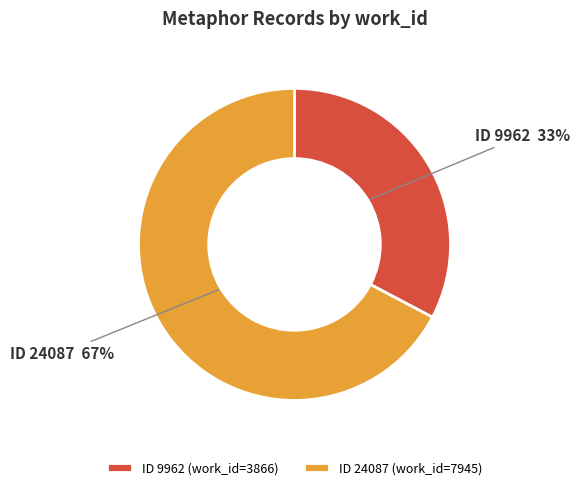

Is there a majority slice in this chart?

Yes